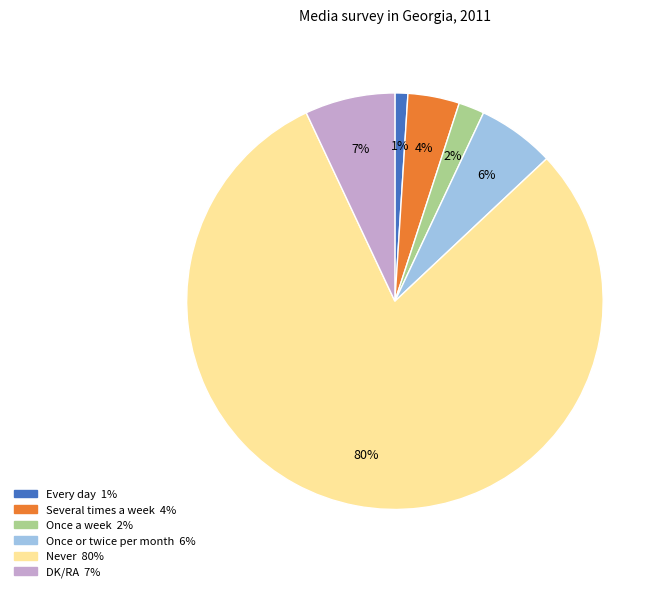

To the nearest percent, what is the difference between the Once a week and Never slice percentages?

78%